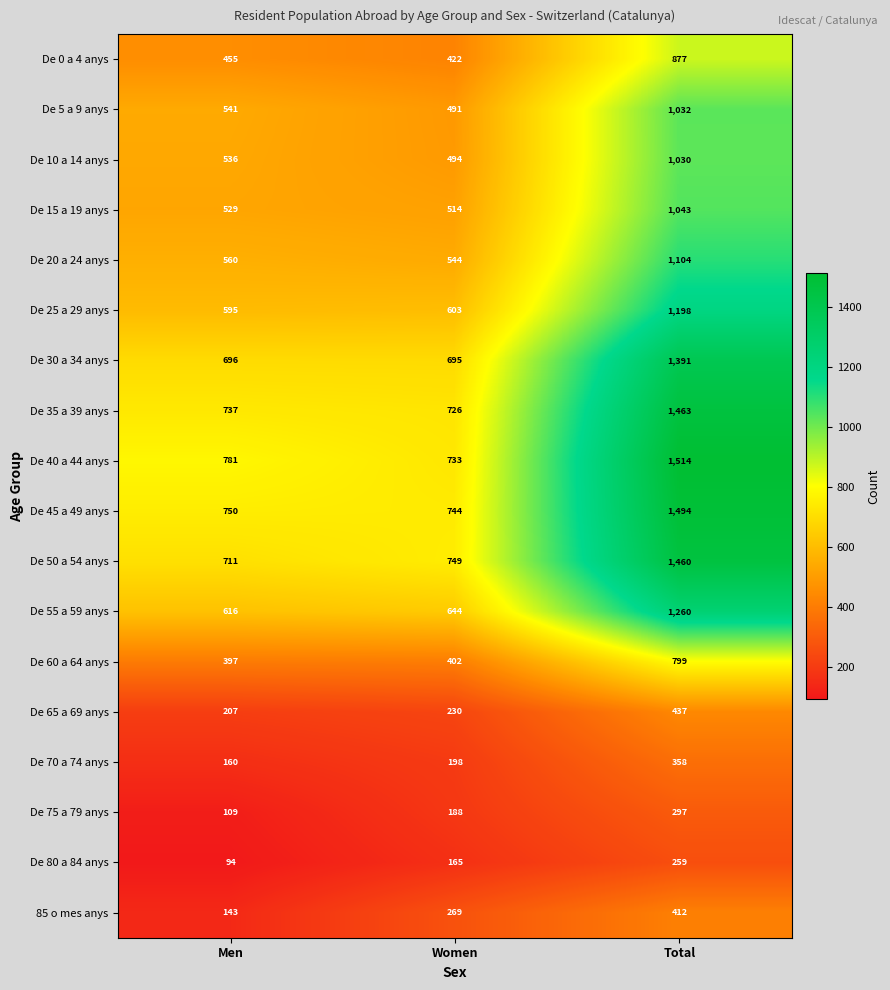

Which series has the widest spread of values?

De 40 a 44 anys